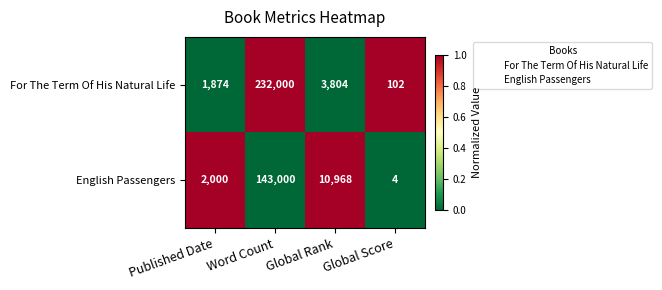

At which category is the sum across all series the highest?

Word Count